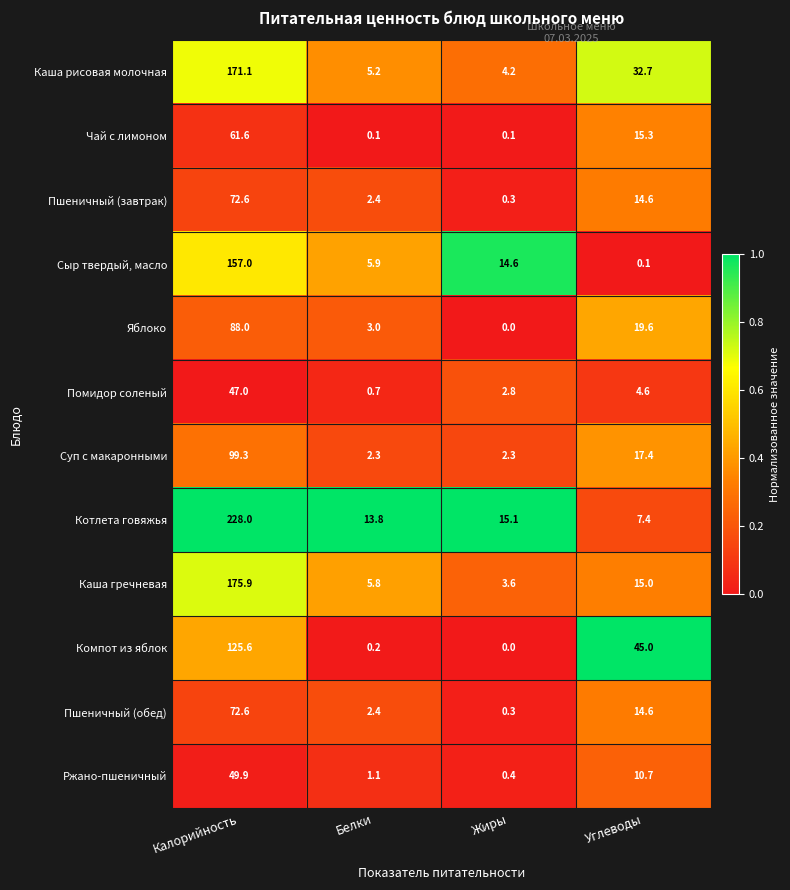

Which series has the widest spread of values?

Котлета говяжья